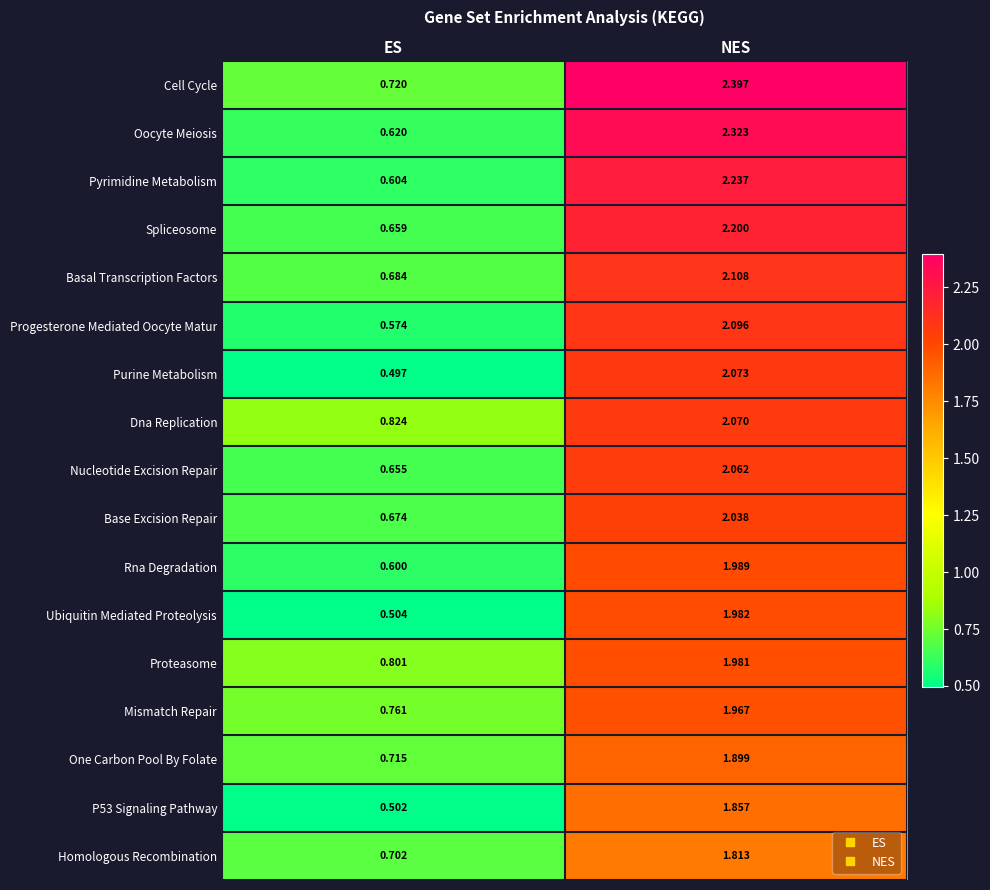

Rank the categories by One Carbon Pool By Folate value from lowest to highest.

ES, NES